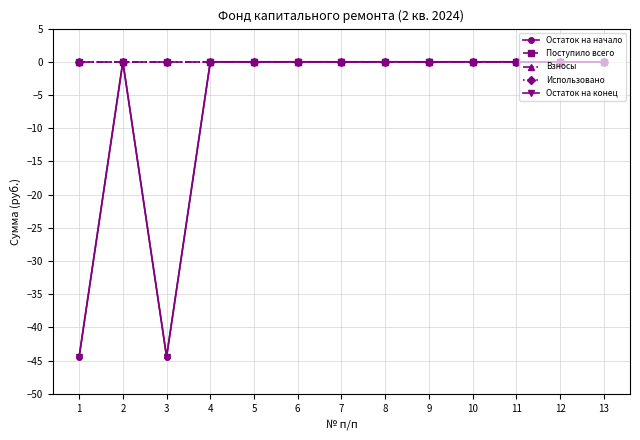

Is this an area chart (filled region under the line)?

No